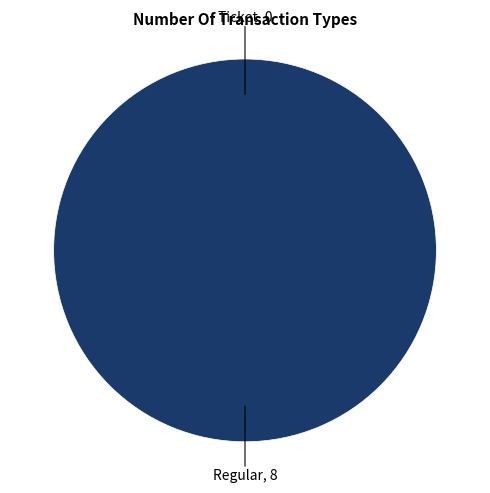

Which slice is the smallest?

Ticket